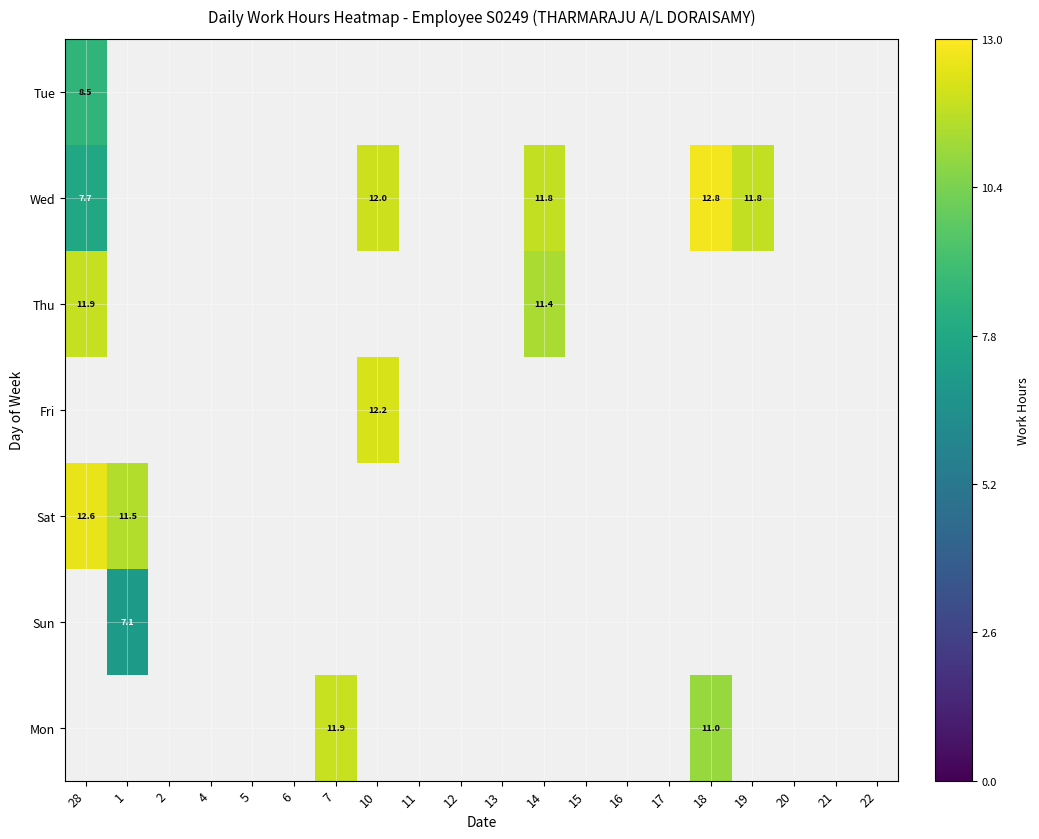

What is the smallest value displayed?

7.1